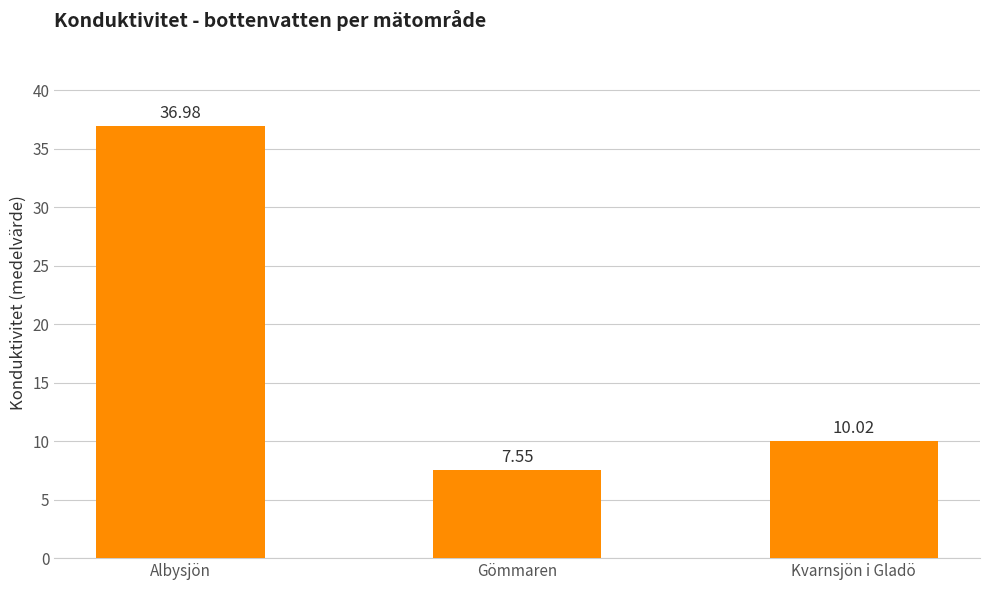

What is the sum of the values at Albysjön and Gömmaren?

44.5